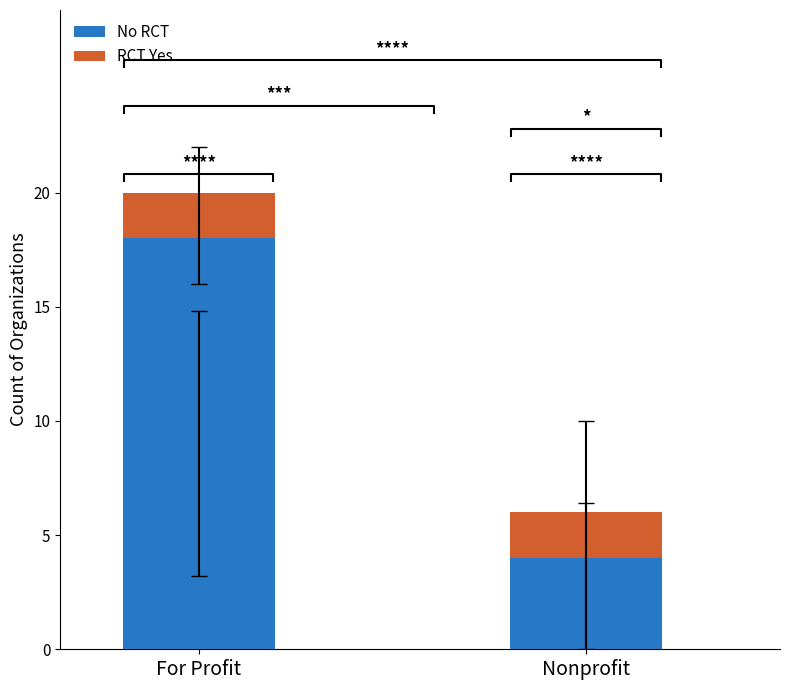

What is the spread (max minus min) of values at For Profit?

16